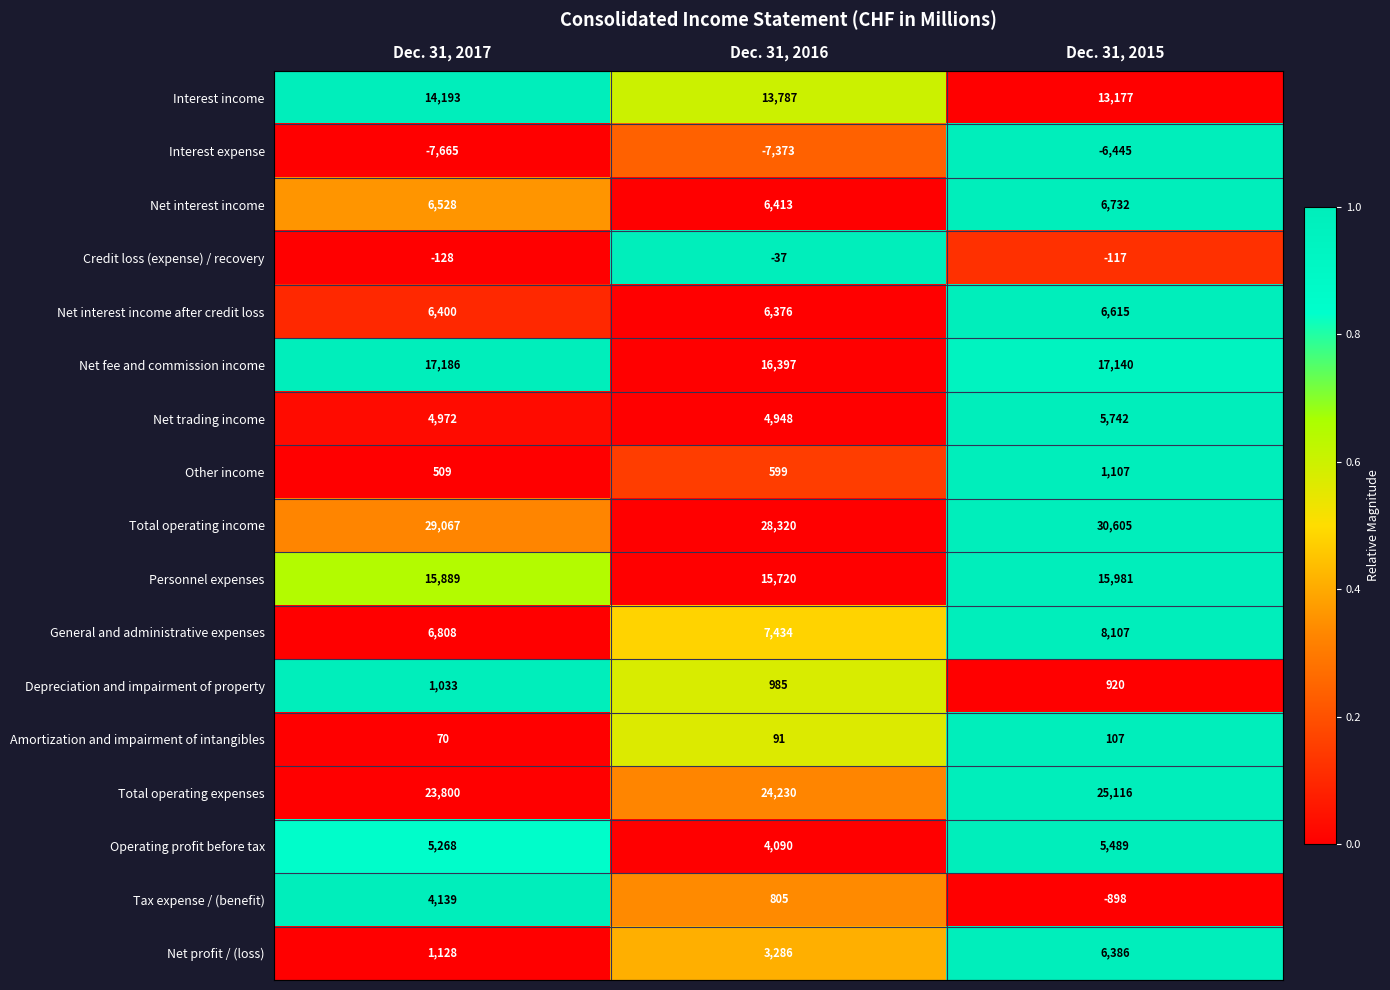

What is the difference between the highest and lowest values at Dec. 31, 2016?

35693